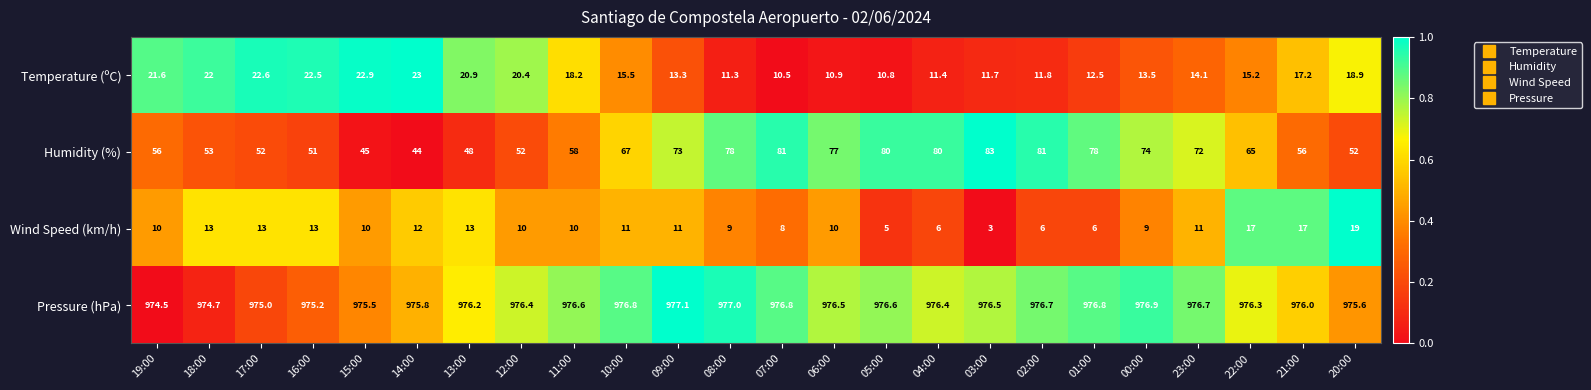

Is it true that Wind Speed (km/h) equals 11.0 at 10:00?

True